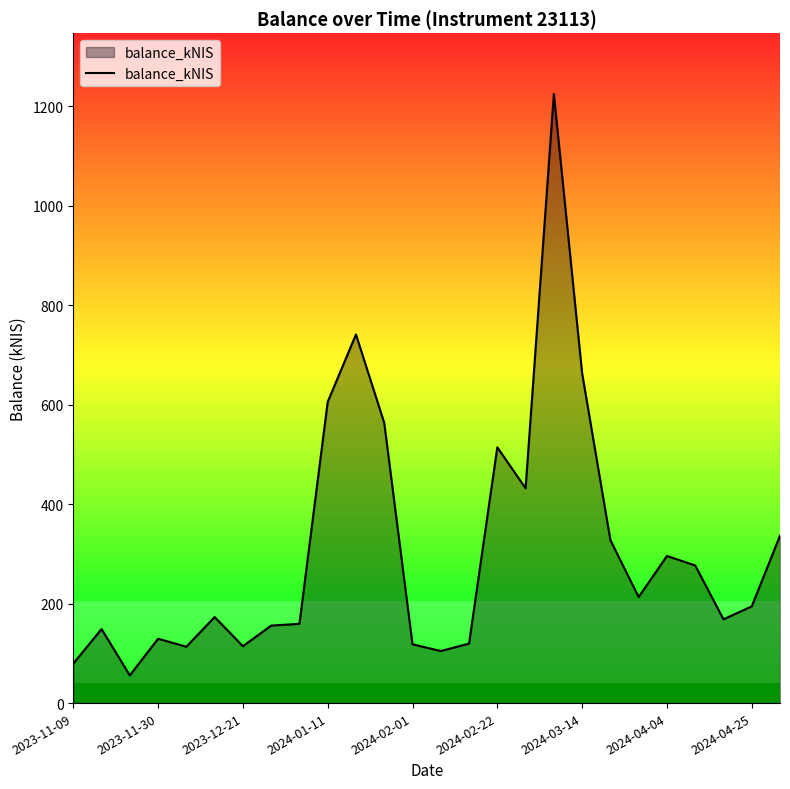

What is the difference between the maximum and minimum values?

1168.8